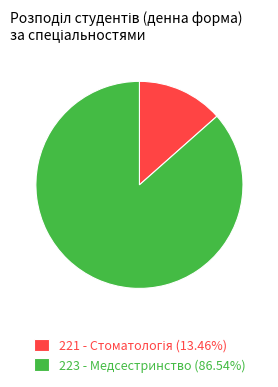

Which slice is the largest?

223 - Медсестринство